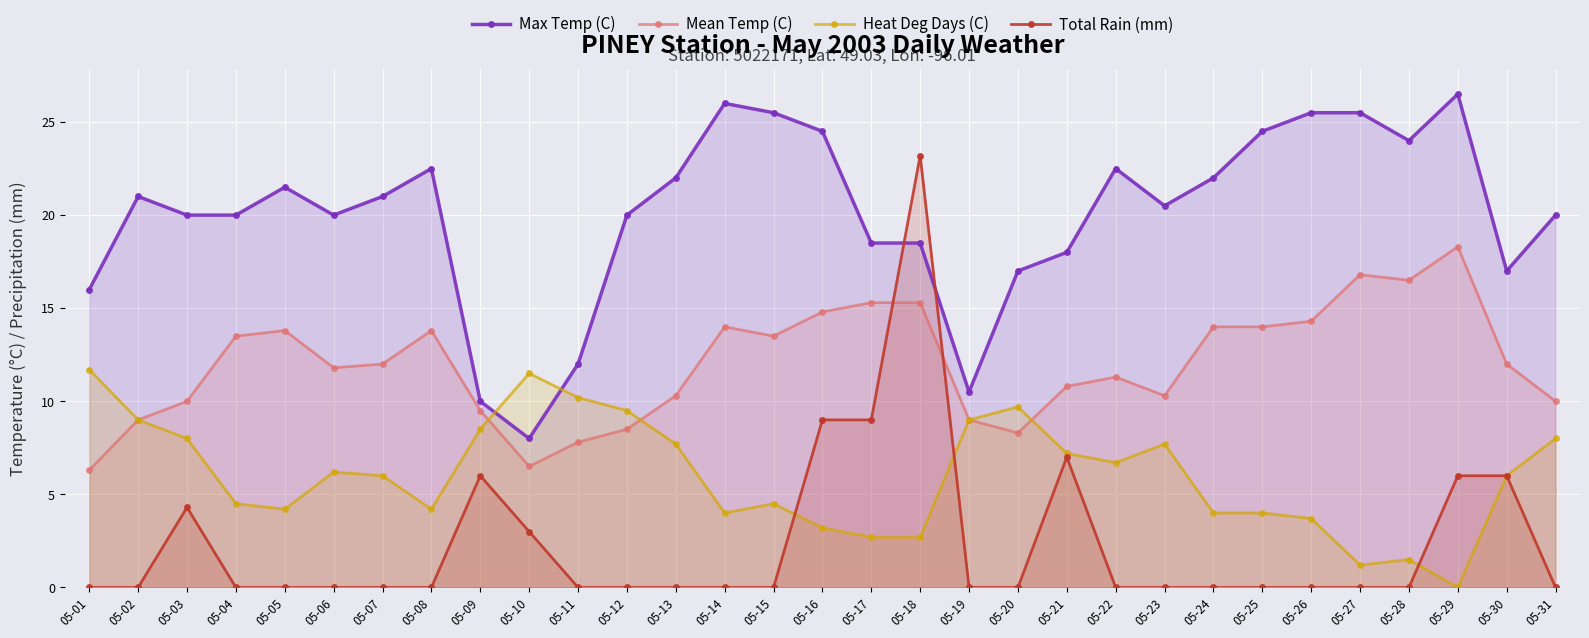

Is the value of Mean Temp (C) at 05-11 greater than the value of Total Rain (mm) at 05-05?

Yes